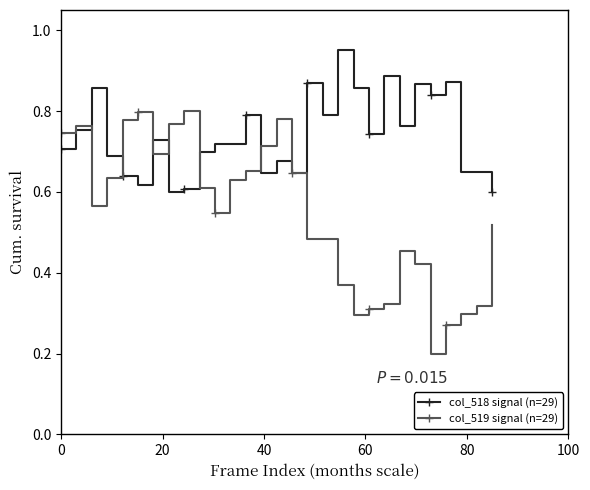

Count the col_518 signal (n=29) values in the range 0 to 1.

29